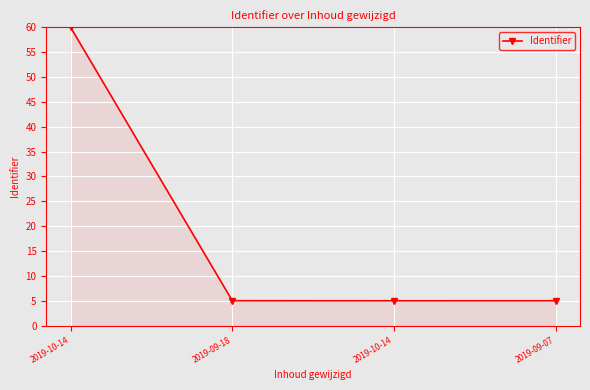

What is the label of the 3rd point from the right?

2019-09-18